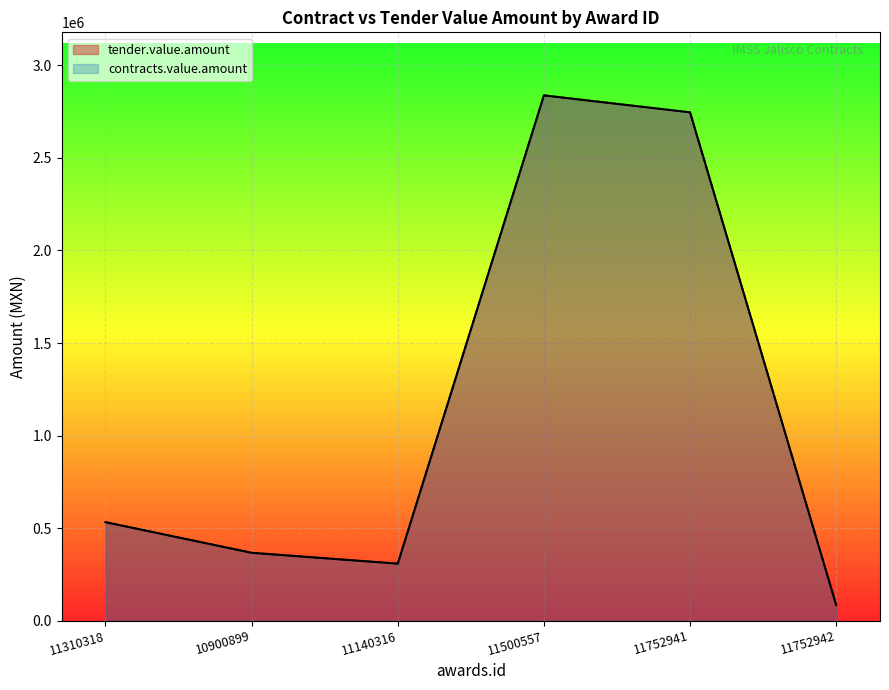

Reading left to right, what are all the values shown in this chart?

tender.value.amount: 532187.7	366729.2	308096.0	2837787.8	2746300.0	84912.0
contracts.value.amount: 532187.7	366729.2	308096.0	2837787.8	2746300.0	84912.0